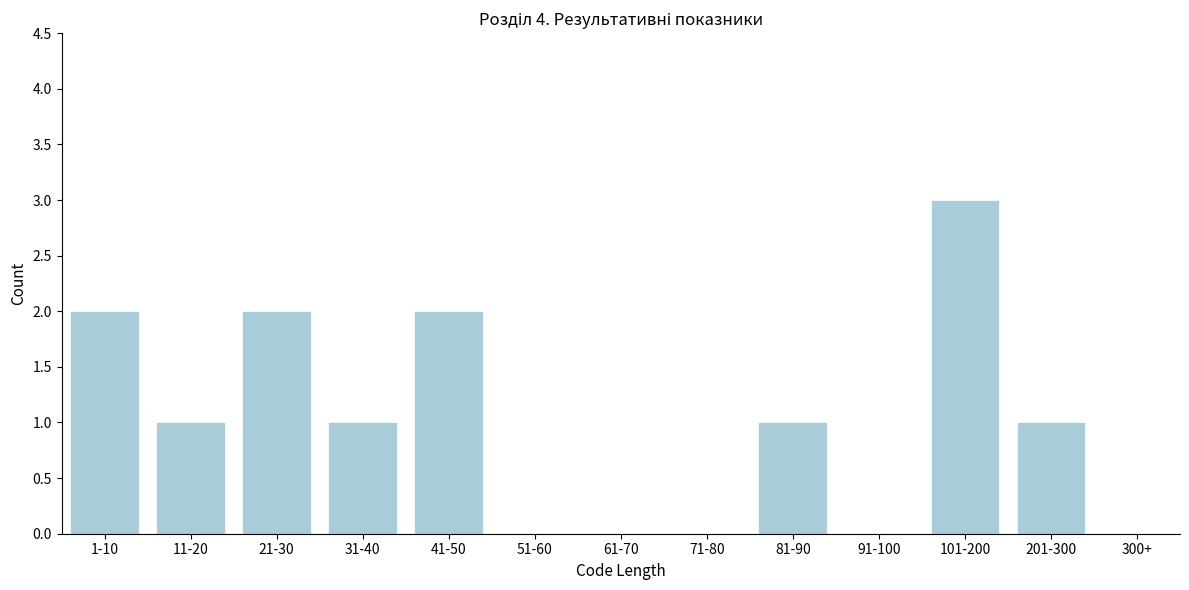

Reading left to right, transcribe all the data shown in this chart.

1-10=2	11-20=1	21-30=2	31-40=1	41-50=2	51-60=0	61-70=0	71-80=0	81-90=1	91-100=0	101-200=3	201-300=1	300+=0